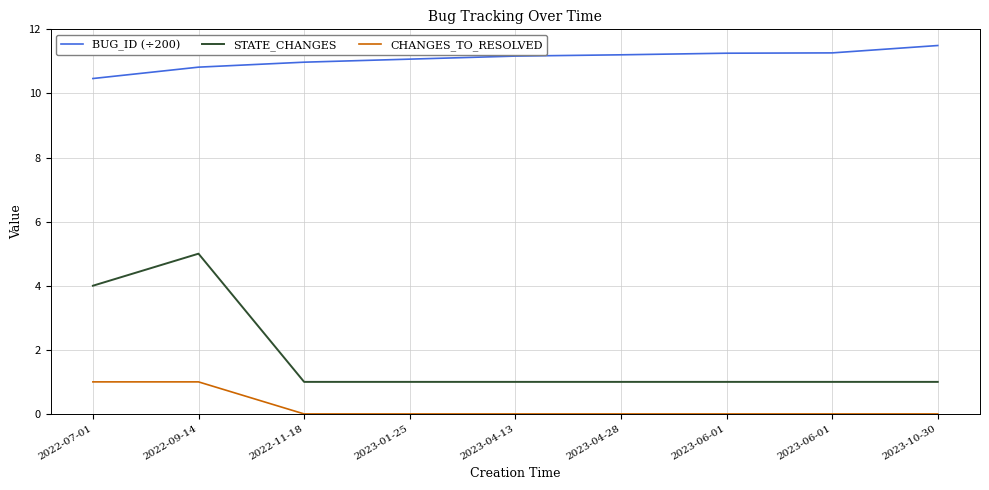

True or false: BUG_ID (÷200) and STATE_CHANGES intersect in this chart.

False